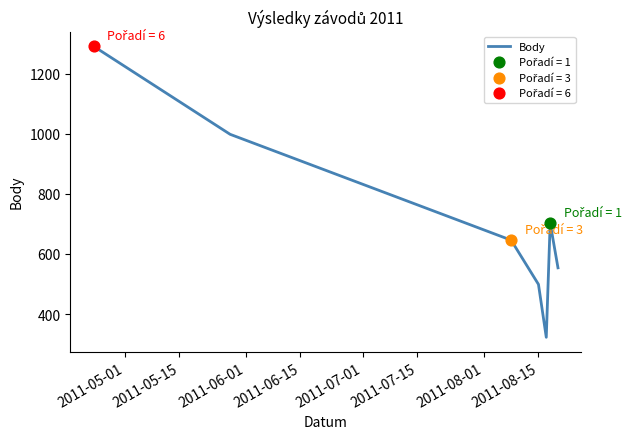

True or false: the data has more than 1 interior local peaks.

False